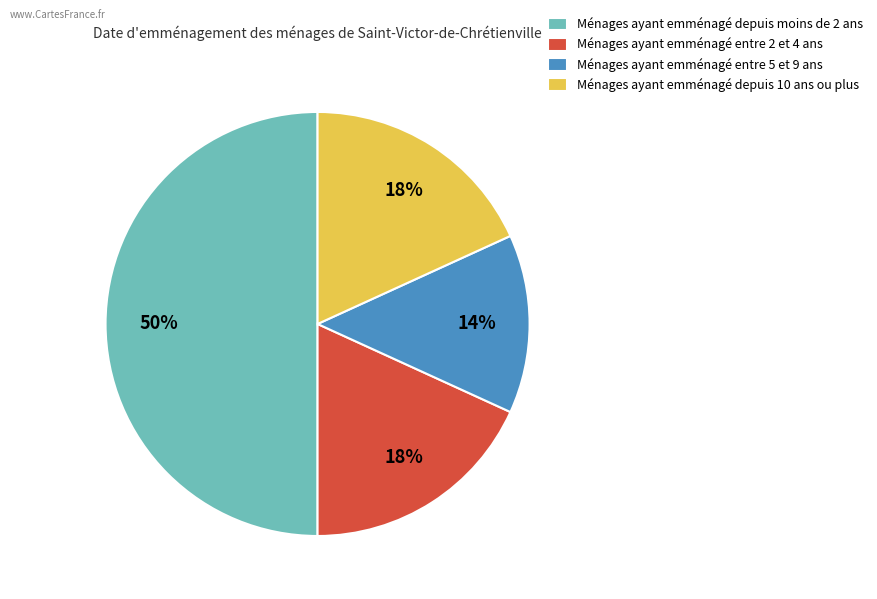

What is the largest slice in the pie chart?

Ménages ayant emménagé depuis moins de 2 ans